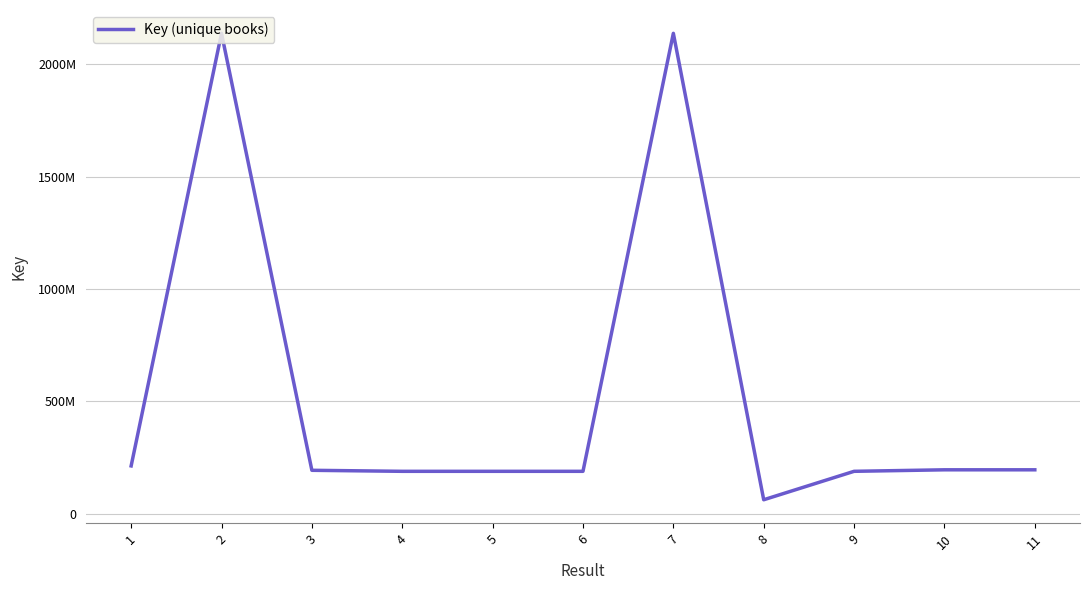

Is this an area chart (filled region under the line)?

No